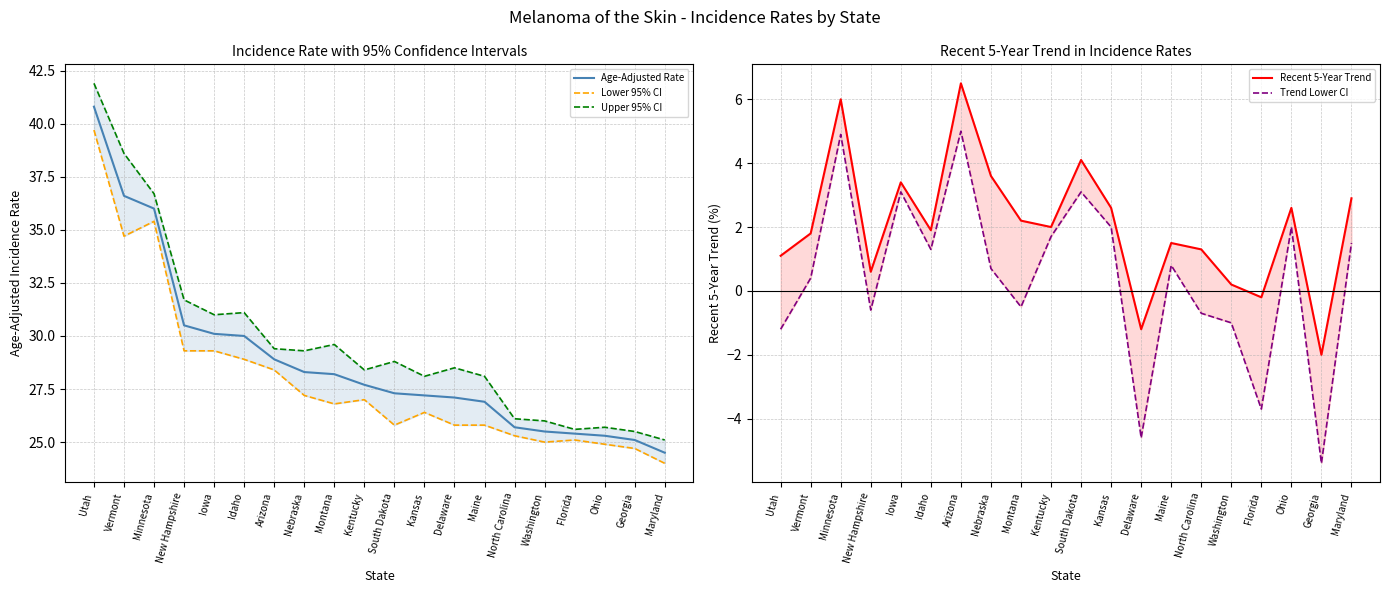

What are all the series names shown in the legend?

Age-Adjusted Rate, Lower 95% CI, Upper 95% CI, Recent 5-Year Trend, Trend Lower CI